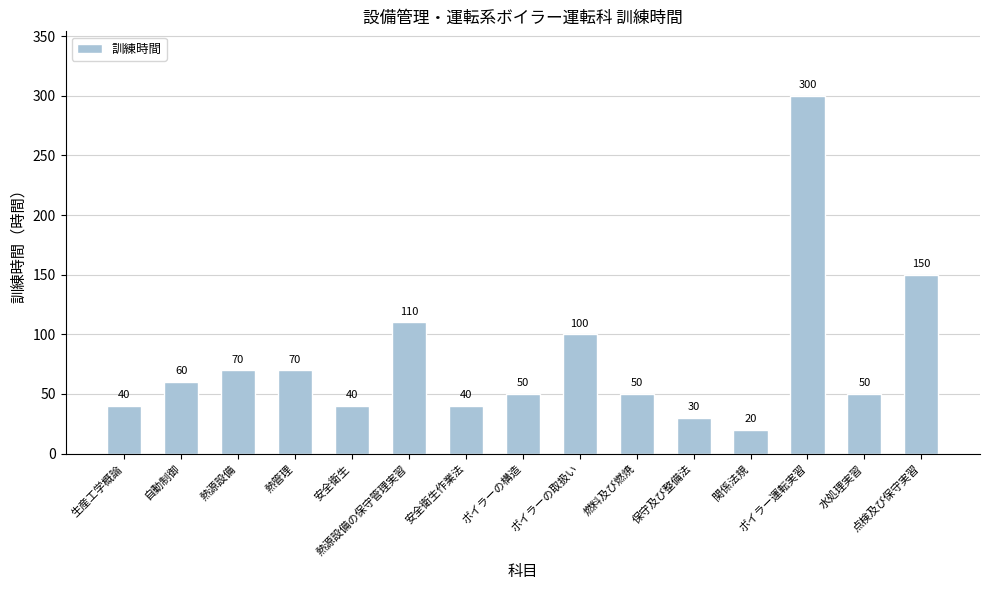

What is the label of the 8th bar from the left?

ボイラーの構造